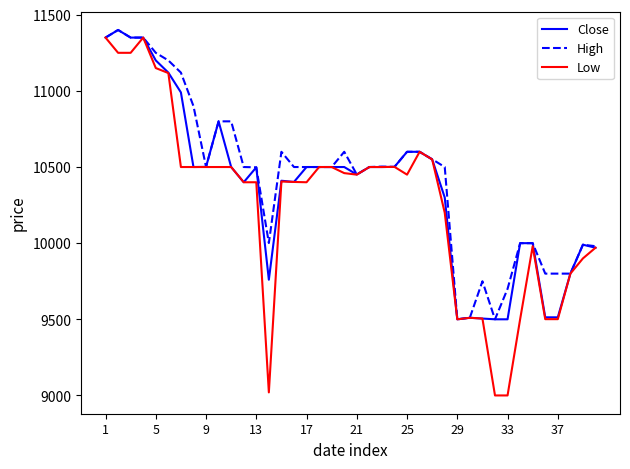

What is the lowest value of the High series?

9500